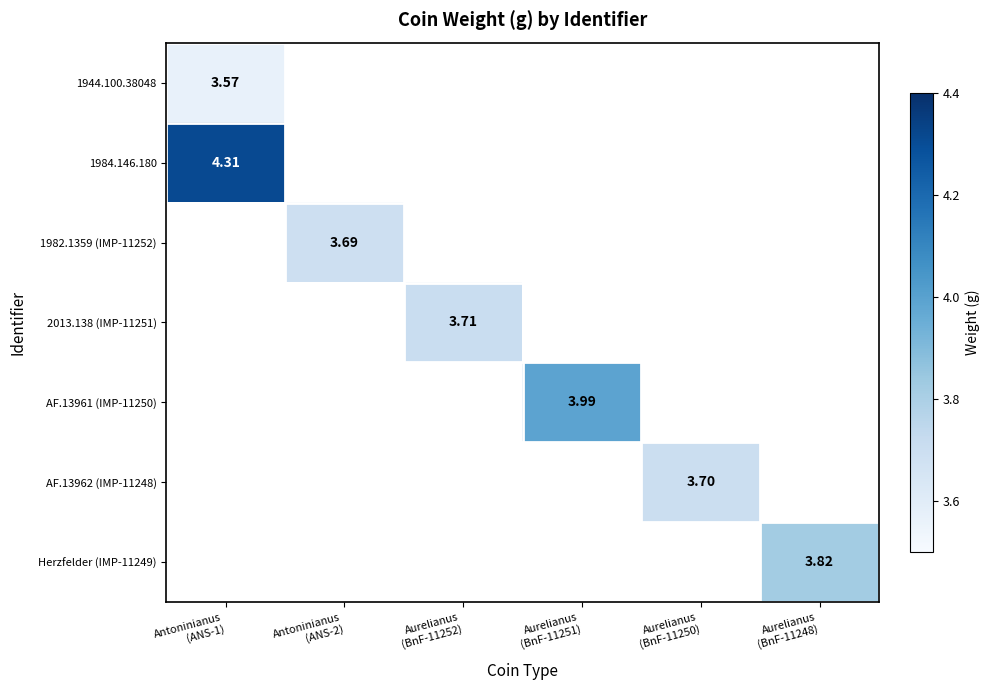

Which label corresponds to the smallest value in the chart?

Antoninianus
(ANS-1)